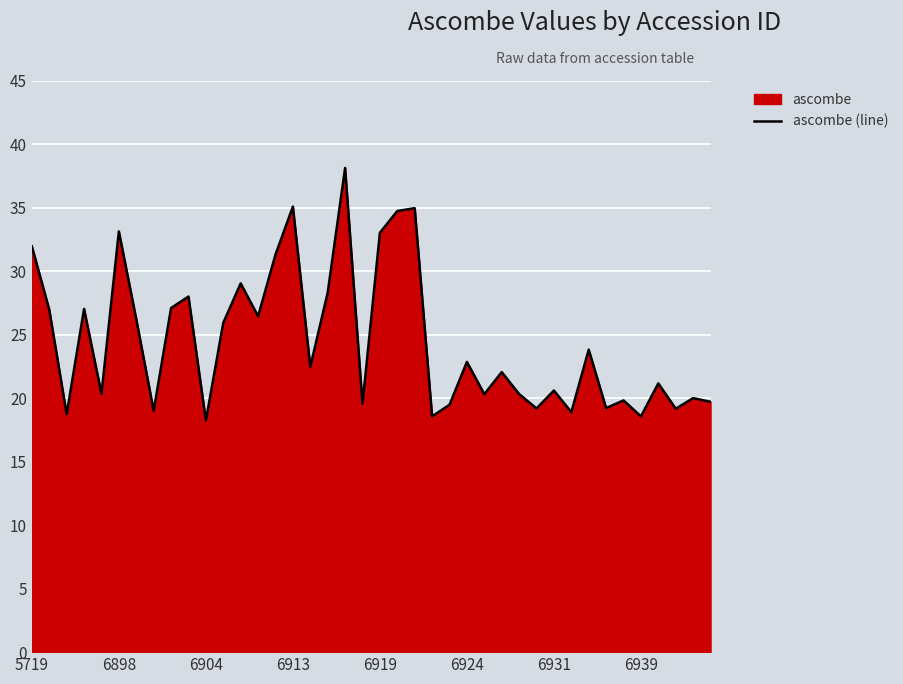

Count the number of data series in this chart.

1